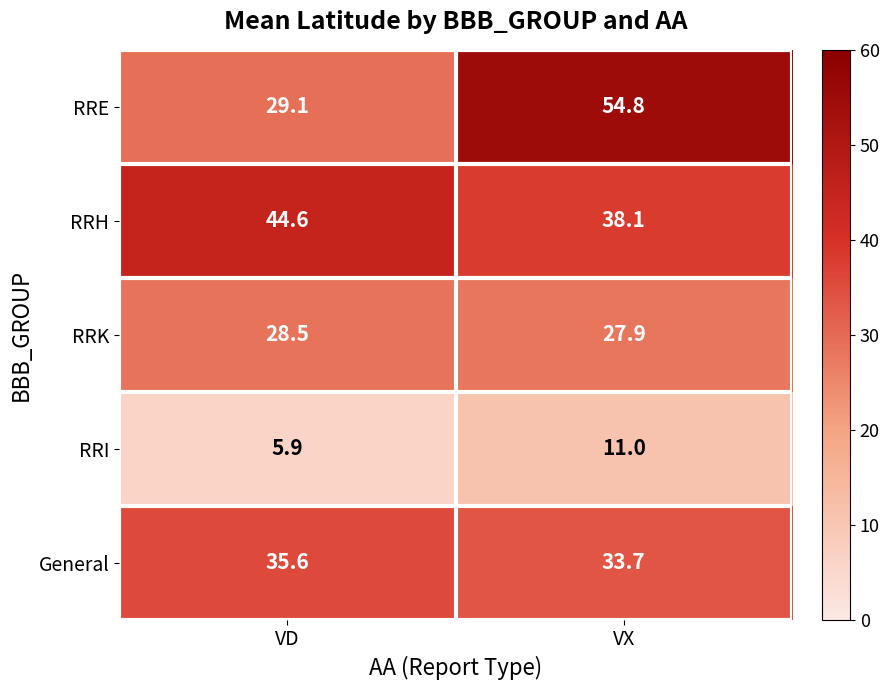

Where does the RRE series first go above 54?

VX